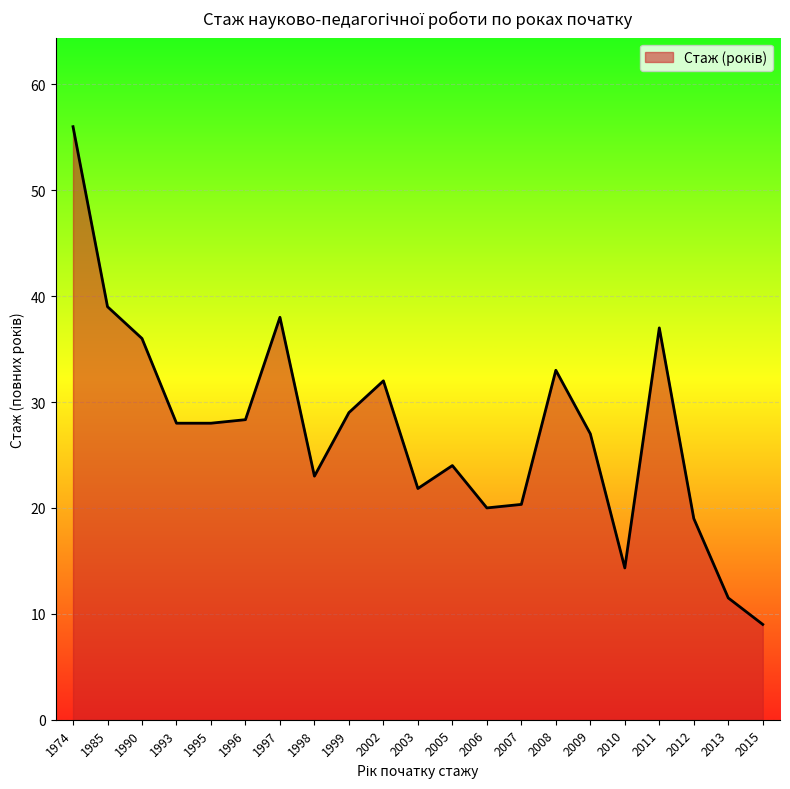

Approximately how many times larger is the value at 2010 compared to 2007?

0.7